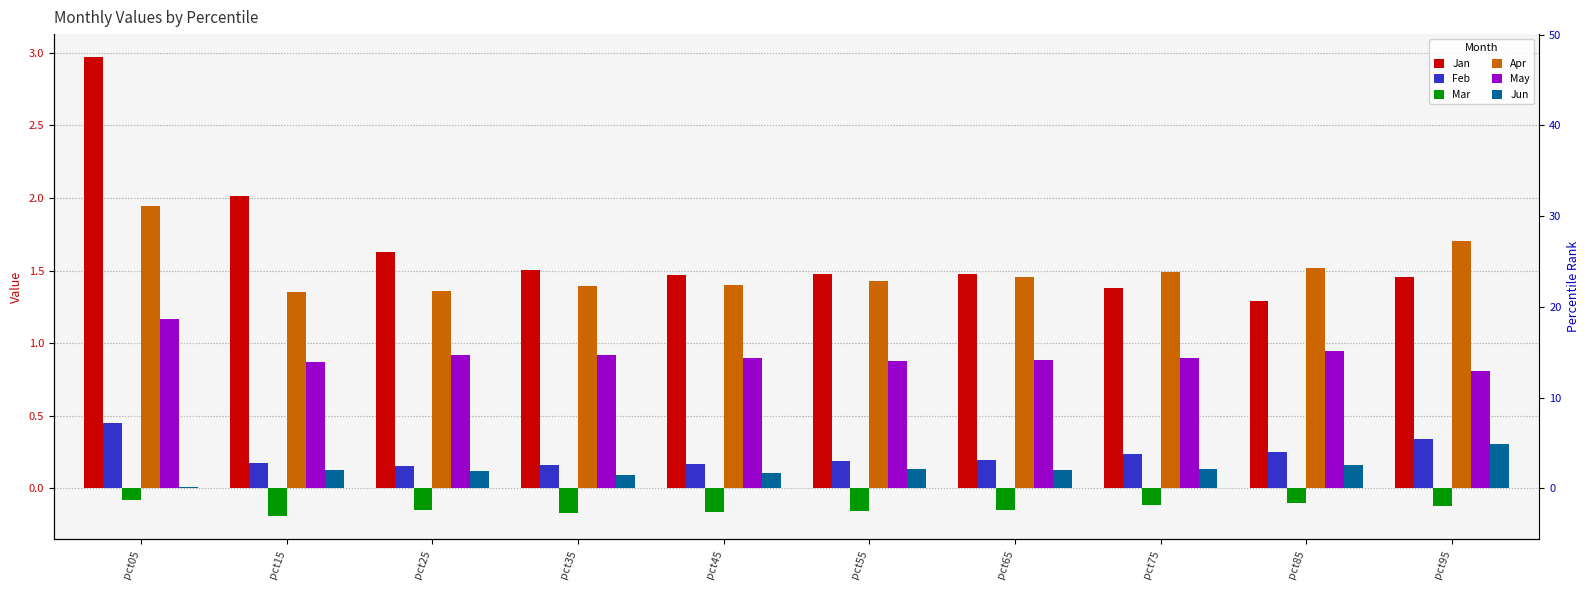

What is the average value of the Mar series?

-0.1